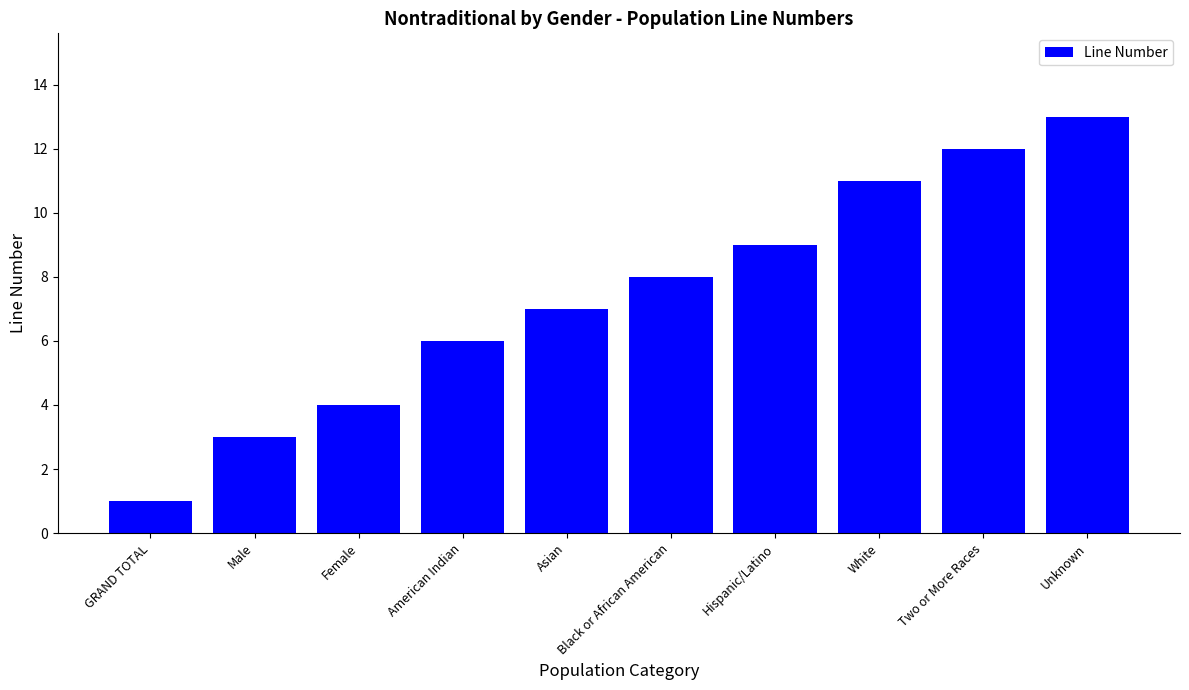

Rank the categories by value from lowest to highest.

GRAND TOTAL, Male, Female, American Indian, Asian, Black or African American, Hispanic/Latino, White, Two or More Races, Unknown